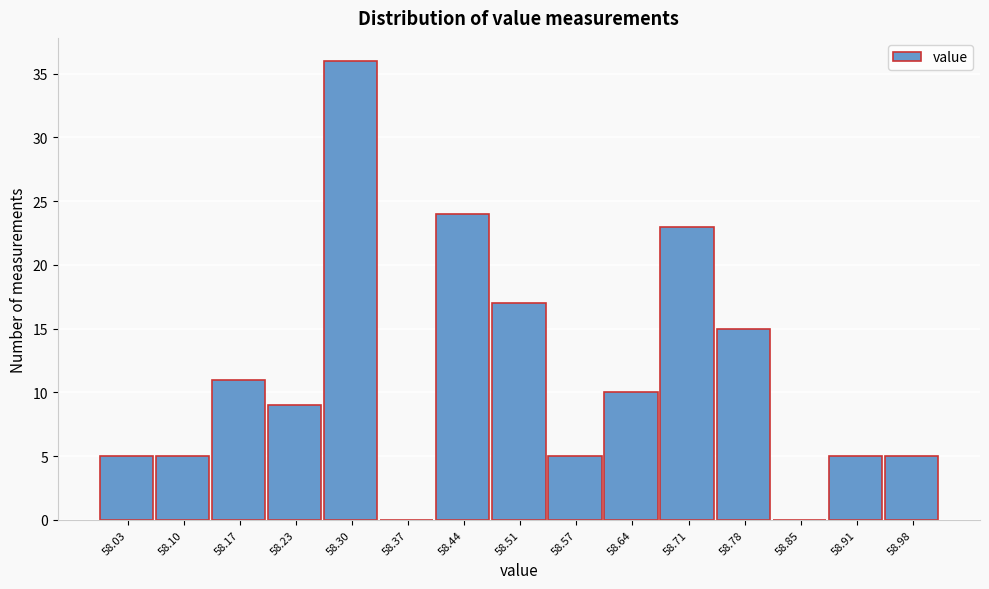

Reading left to right, extract all data points from this chart.

58.03=5	58.10=5	58.17=11	58.23=9	58.30=36	58.37=0	58.44=24	58.51=17	58.57=5	58.64=10	58.71=23	58.78=15	58.85=0	58.91=5	58.98=5